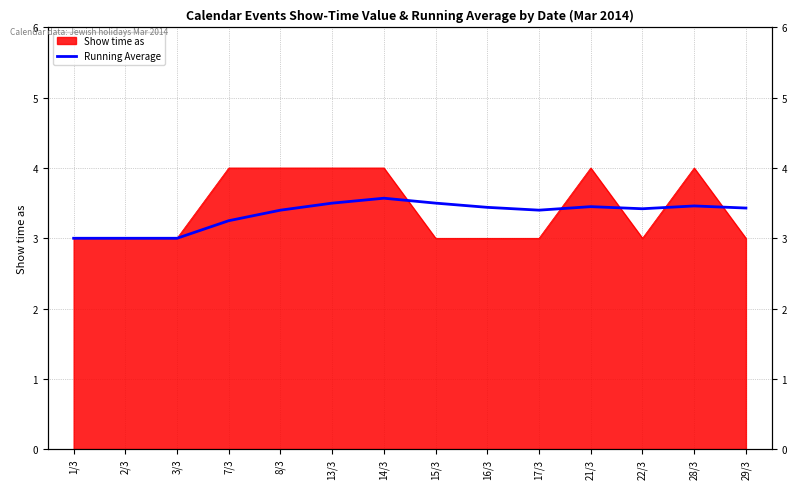

Count the number of values greater than 3.

11